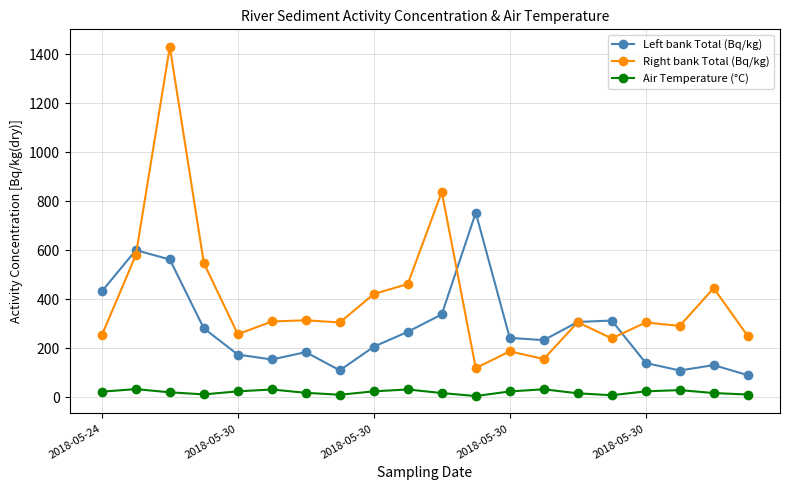

What is the minimum value for Left bank Total (Bq/kg)?

90.0